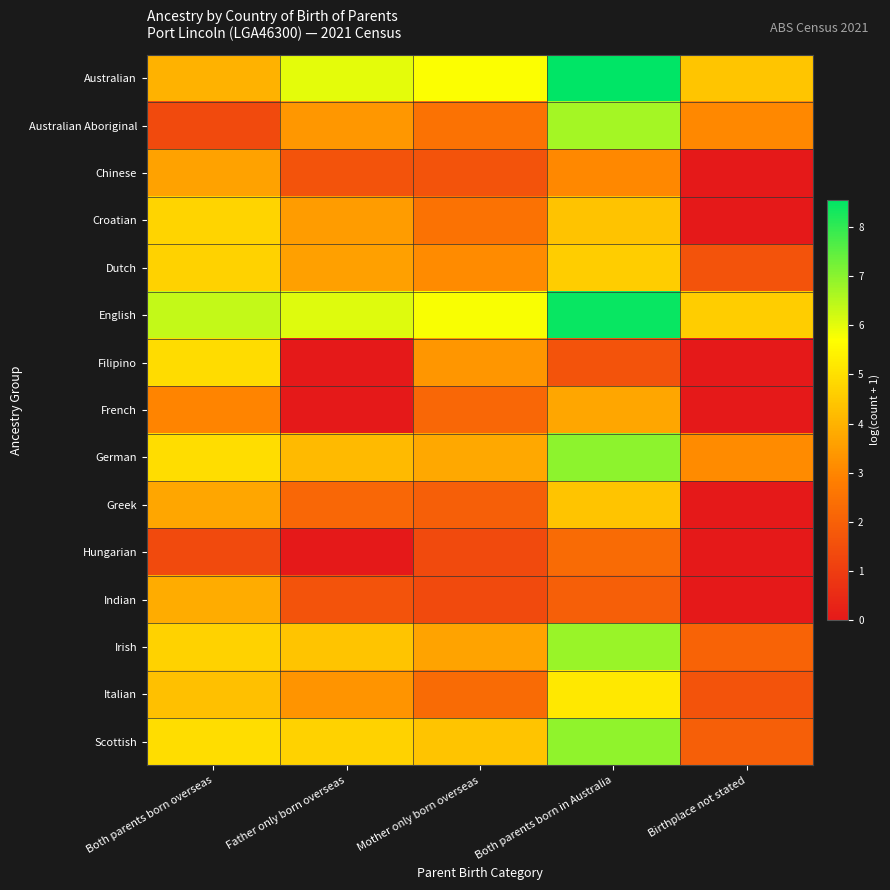

Rank the series by their maximum value, from lowest to highest.

Hungarian, Chinese, French, Indian, Greek, Dutch, Croatian, Filipino, Italian, Australian Aboriginal, Irish, Scottish, German, English, Australian